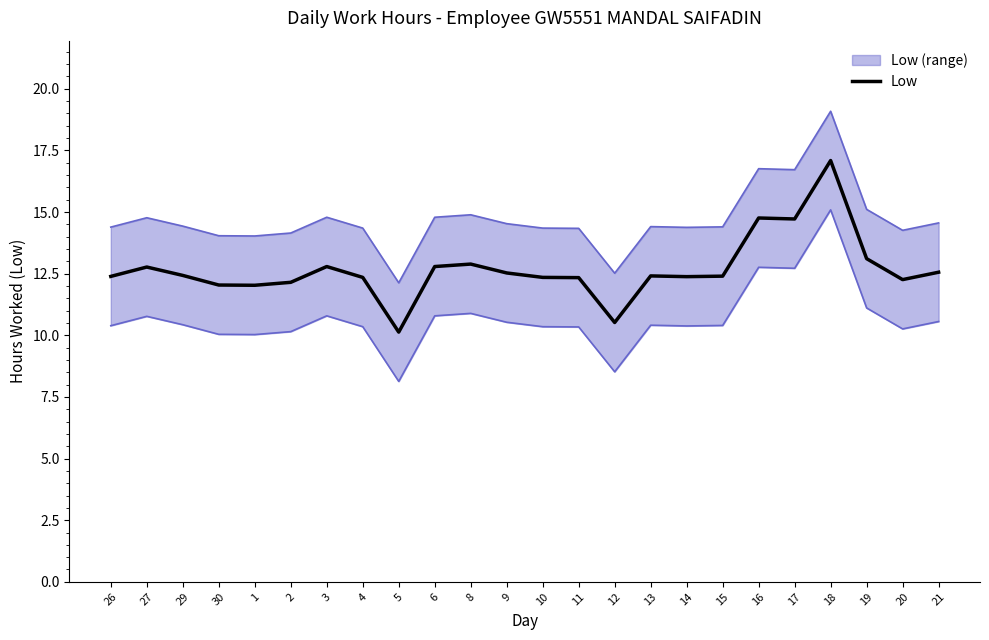

Rank the categories by value from highest to lowest.

18, 16, 17, 19, 8, 3, 6, 27, 21, 9, 29, 13, 15, 26, 14, 4, 10, 11, 20, 2, 30, 1, 12, 5